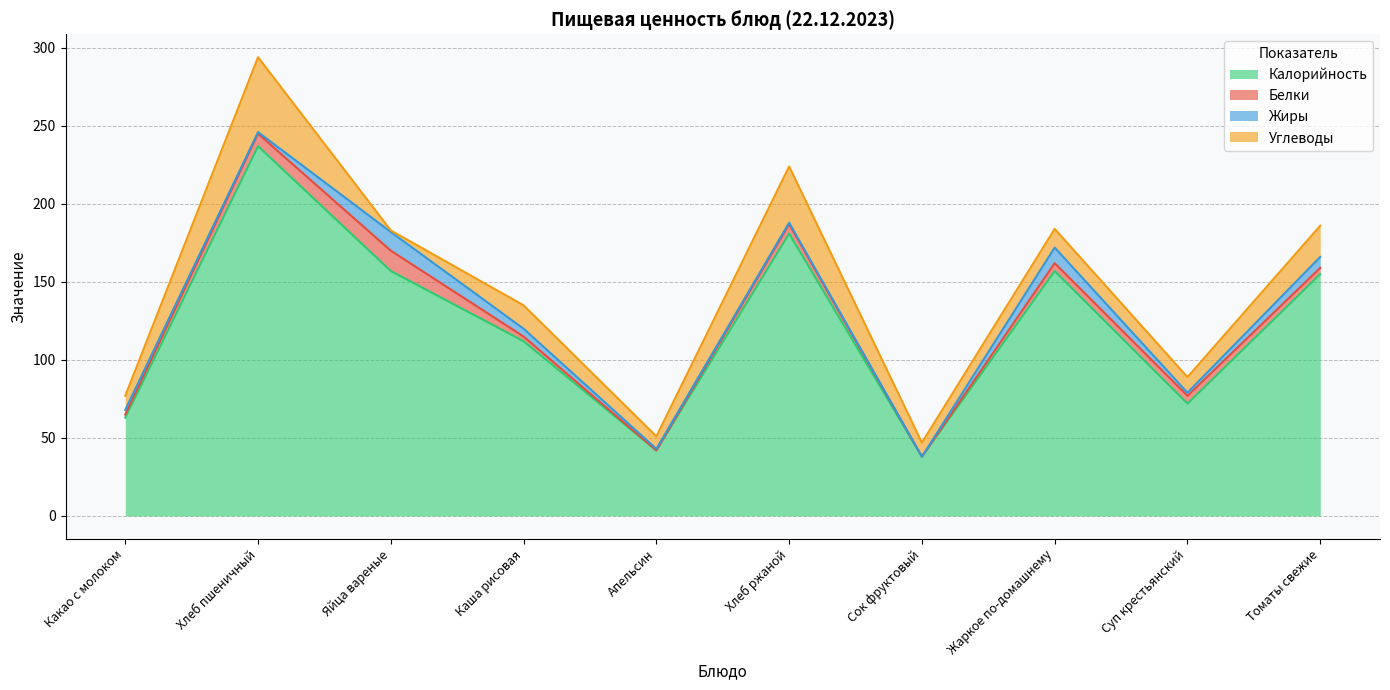

At how many categories does at least one series exceed 43?

8